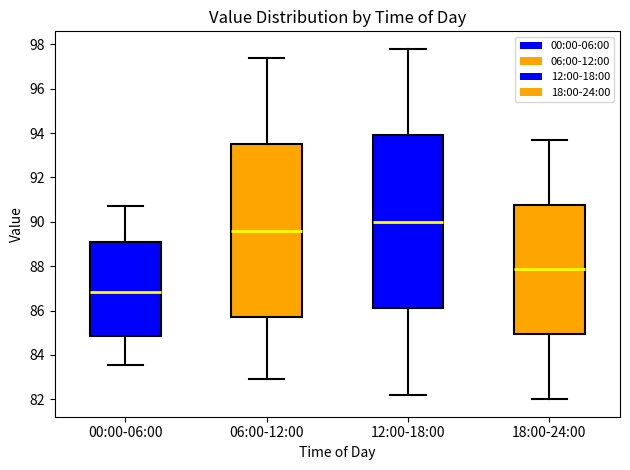

Where is the lower edge of the box for 00:00-06:00 on the y-axis? The values are not printed on the chart, so give them approximately, as read against the axis.

84.8